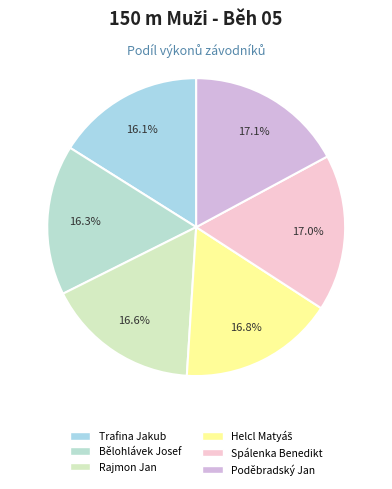

Between Trafina Jakub and Helcl Matyáš, which is larger?

Helcl Matyáš